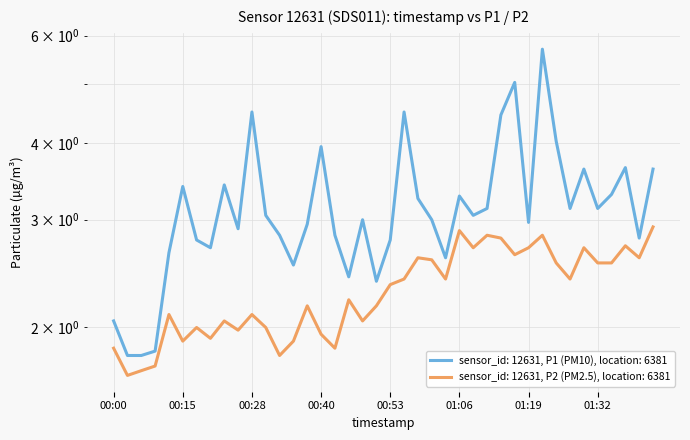

How many values in the P2 series exceed 2?

27